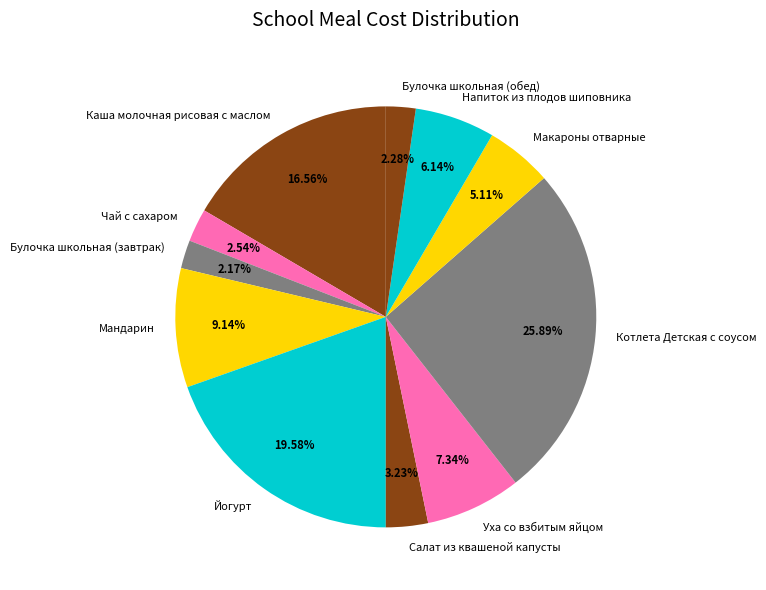

The Булочка школьная (обед) slice represents 2% of the pie. True or false?

True